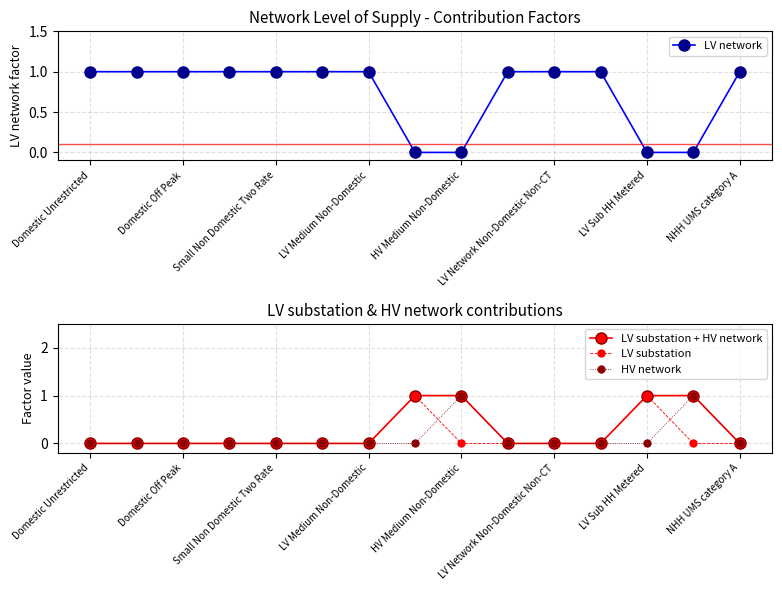

The LV network series shows 1 at LV Network Non-Domestic Non-CT. True or false?

True